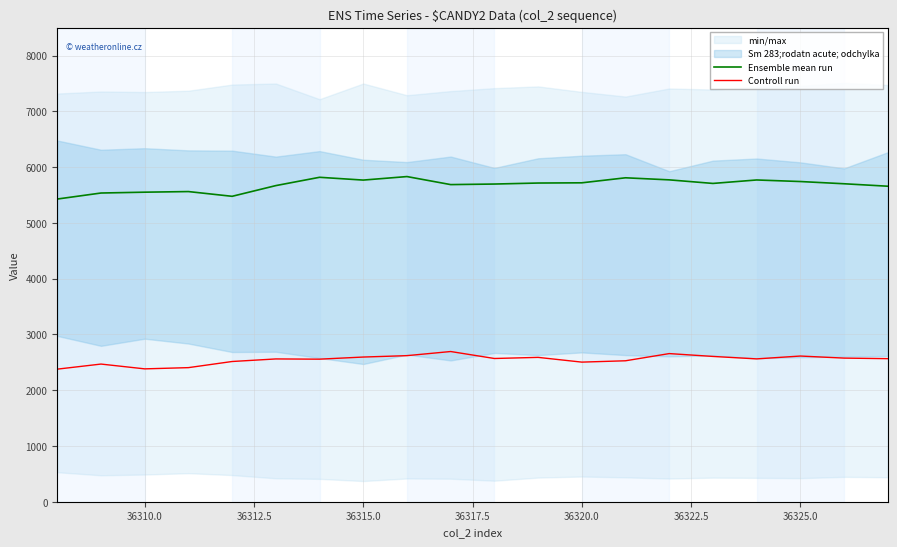

At how many categories does at least one series exceed 4600?

20